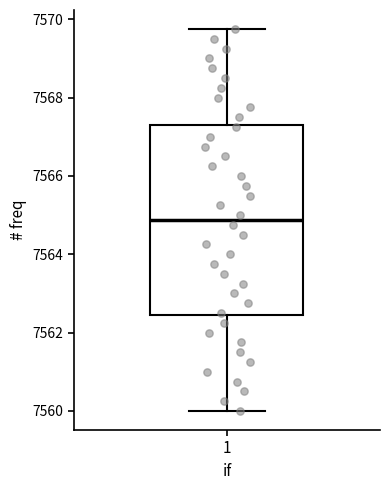

Read this box plot against the y-axis: the position of the median line, the range covered by the box, and the ends of both whiskers. The values are not printed on the chart, so give them approximately, as read against the axis.

median 7564.8, box 7562.4 to 7567.4, whiskers 7560.0 to 7569.8